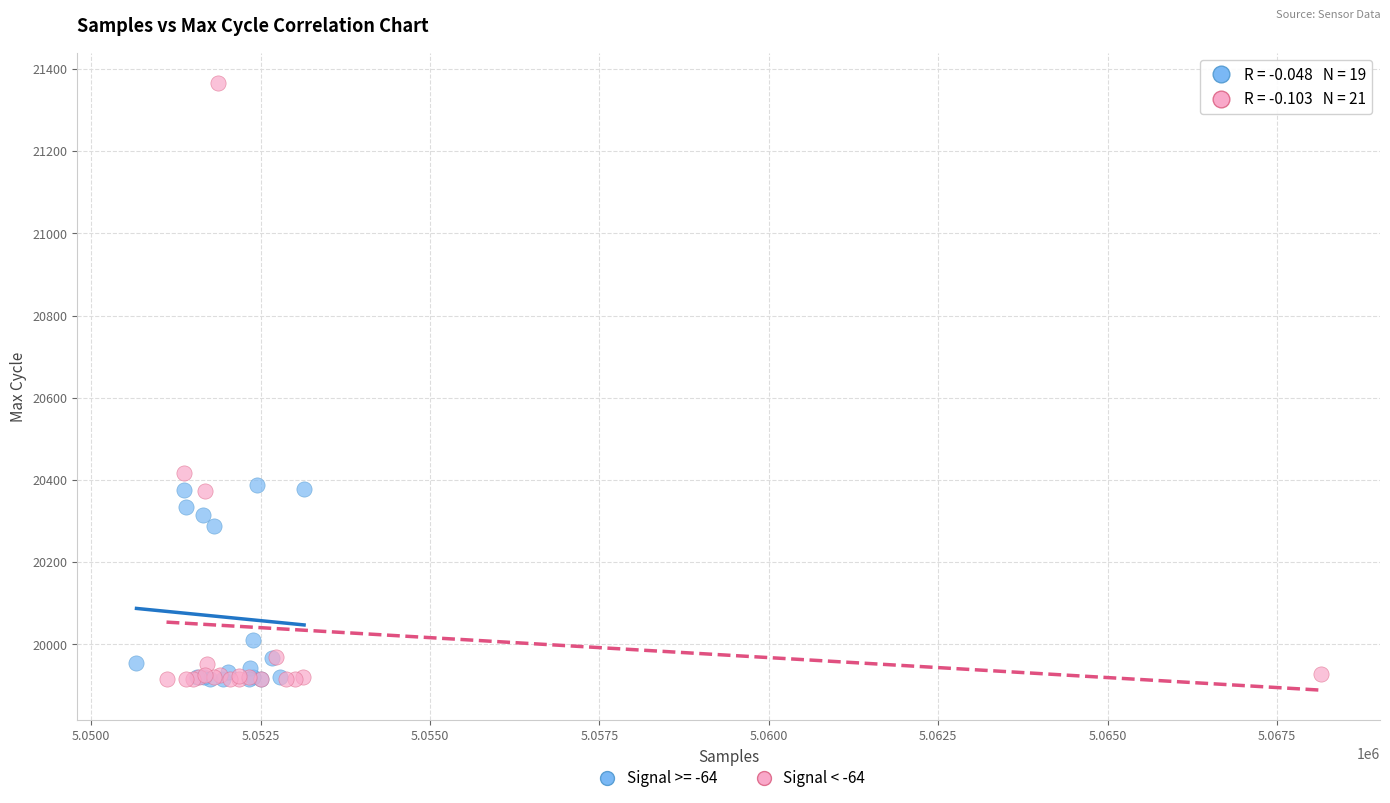

Which series has the widest spread of Y values?

Signal < -64